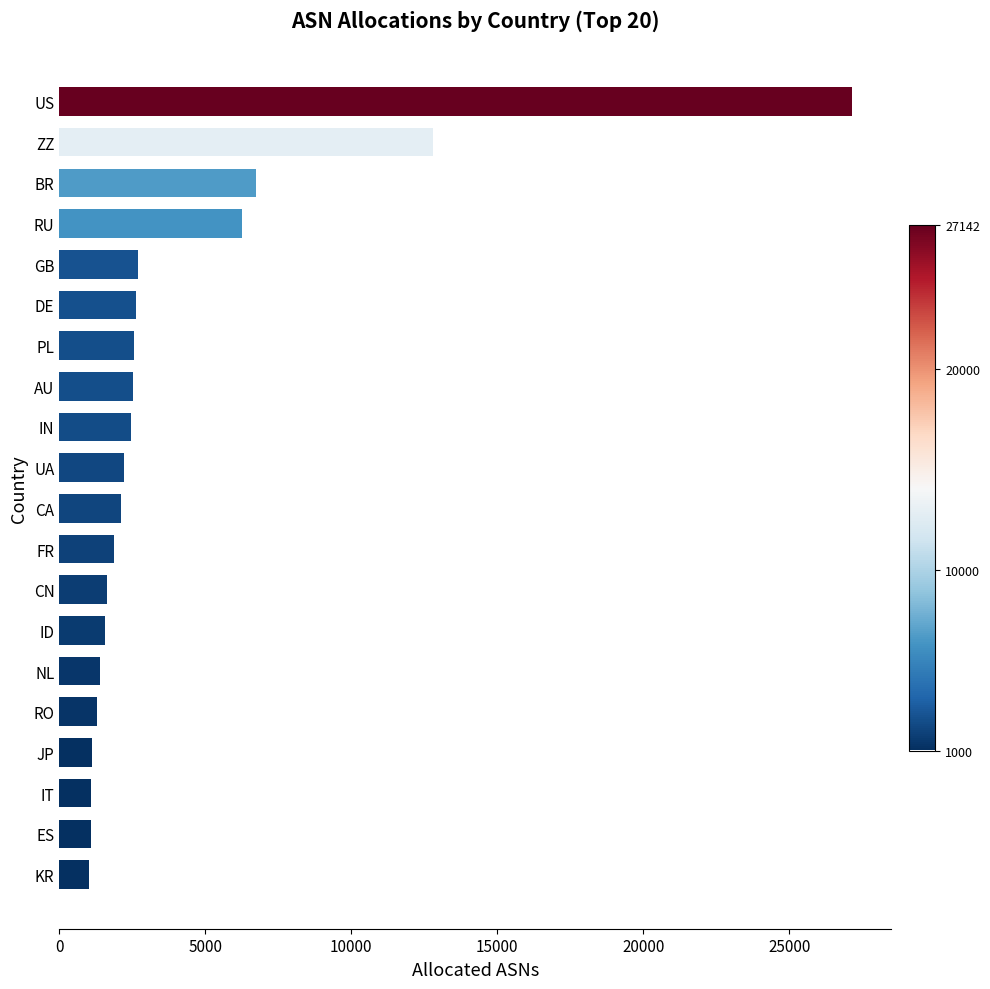

What is the minimum value shown in the chart?

1027